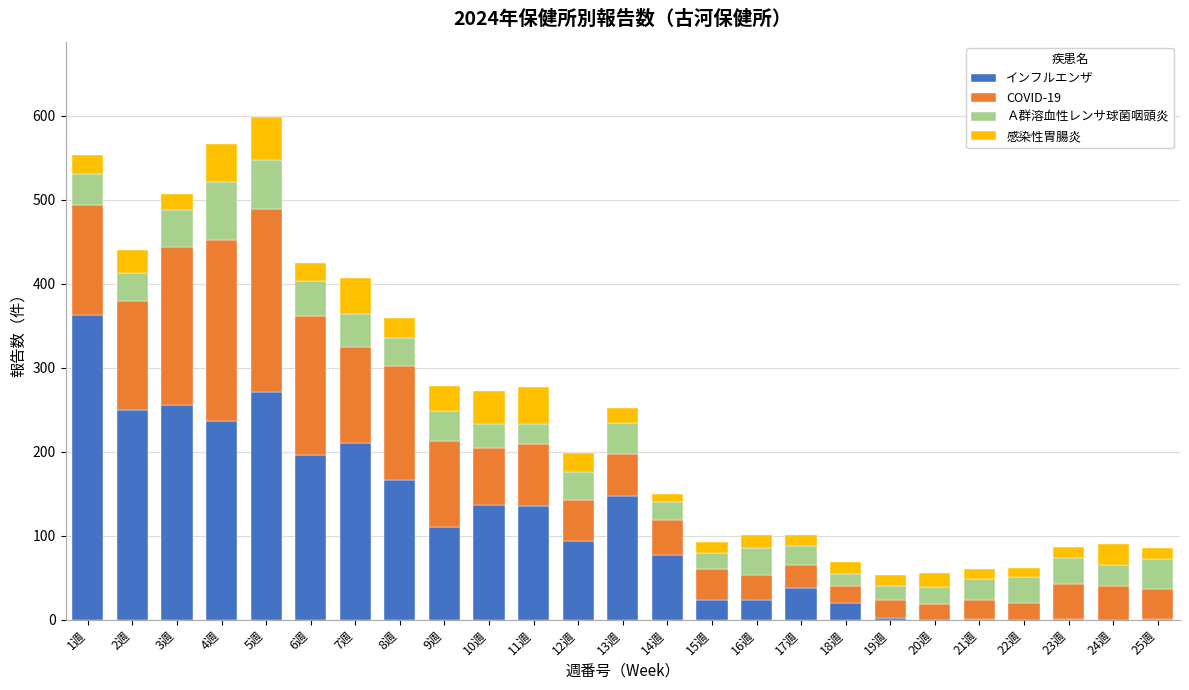

True or false: インフルエンザ has a value of 38 at 17週.

True